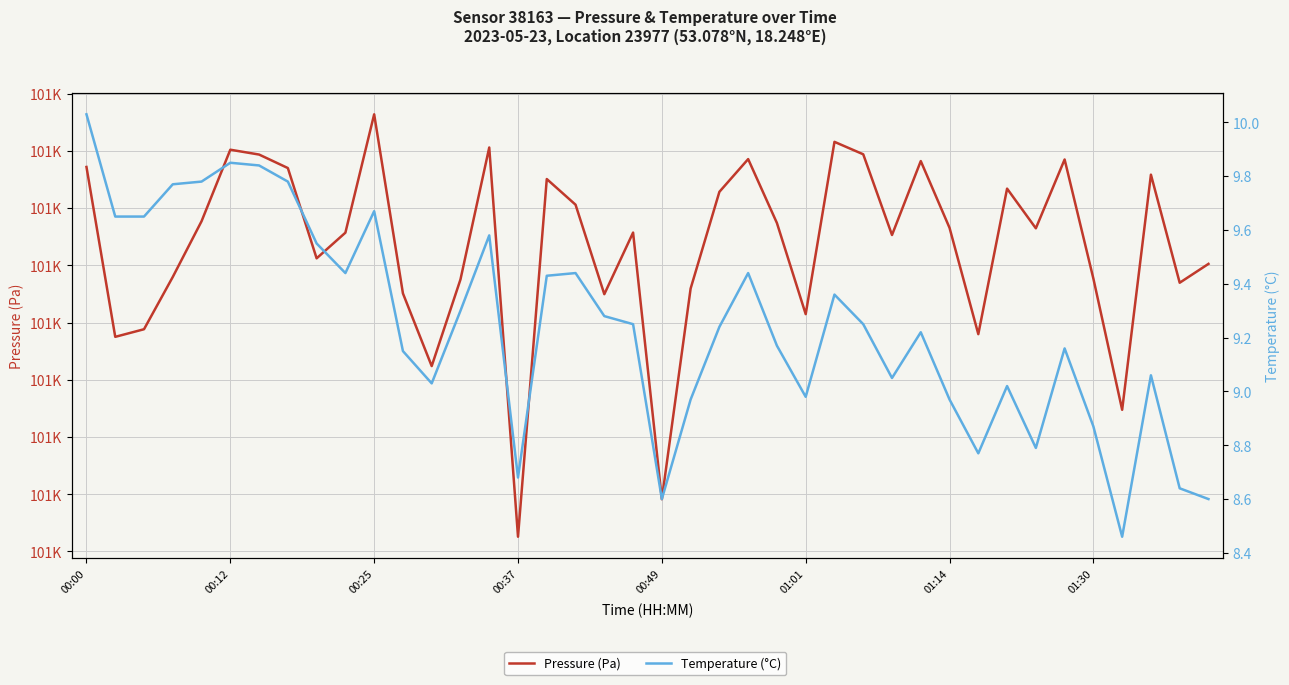

Which series has the largest total across all categories?

Pressure (Pa)